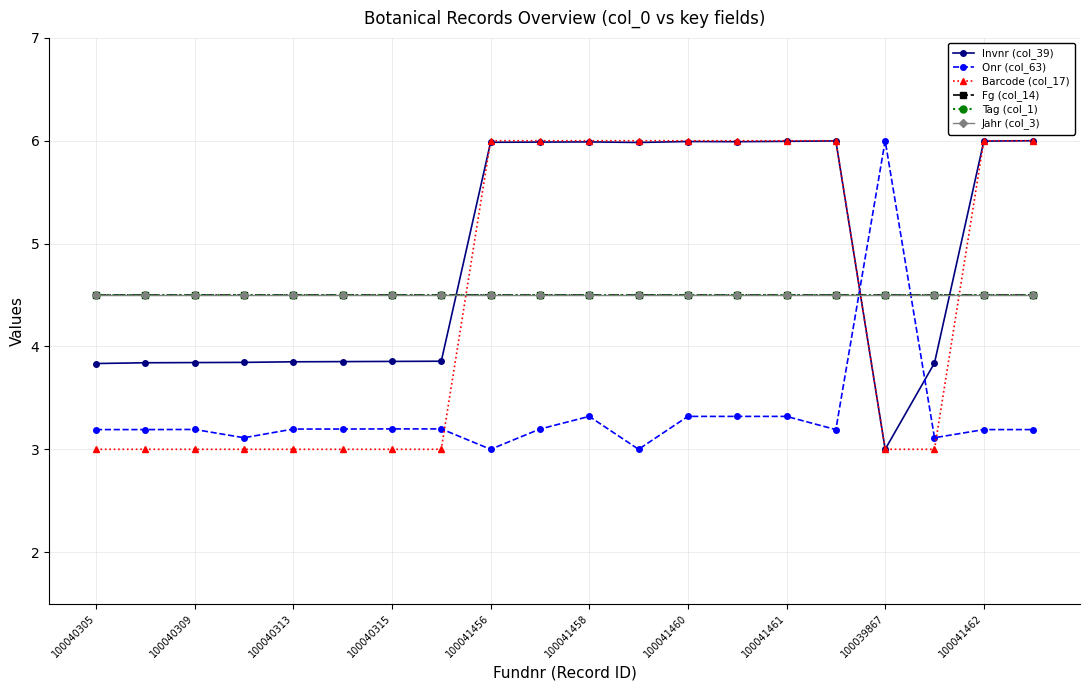

How many lines are shown in the chart?

6